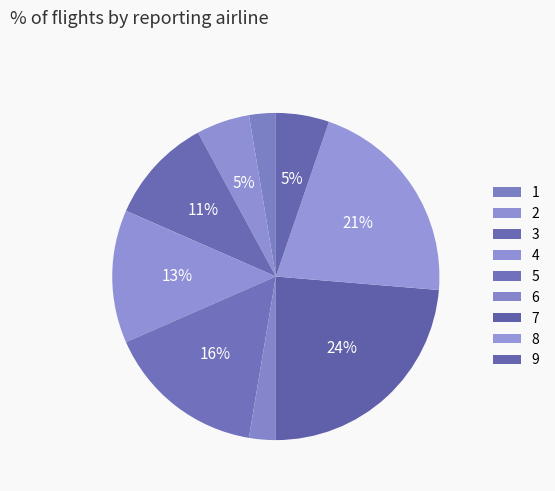

How many slices are in this pie chart?

9